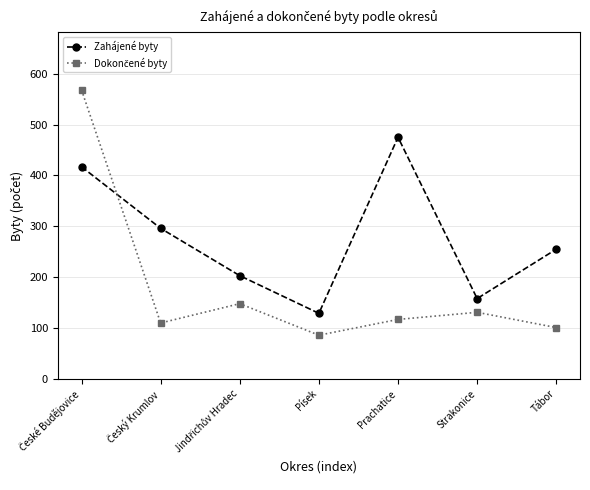

What is the lowest value of the Zahájené byty series?

129